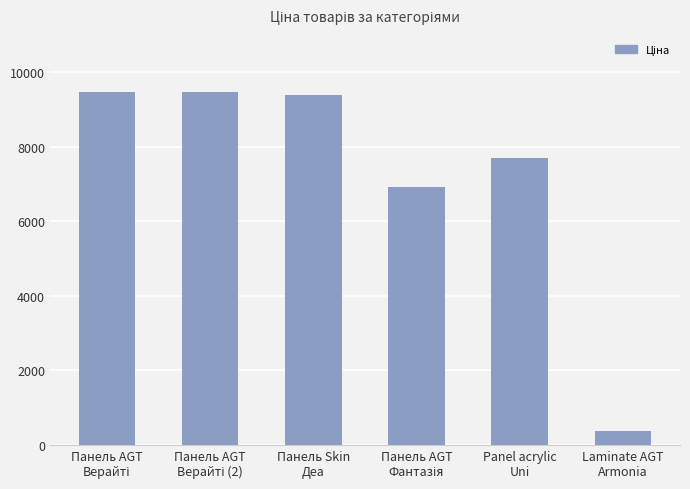

What is the minimum value shown in the chart?

365.2